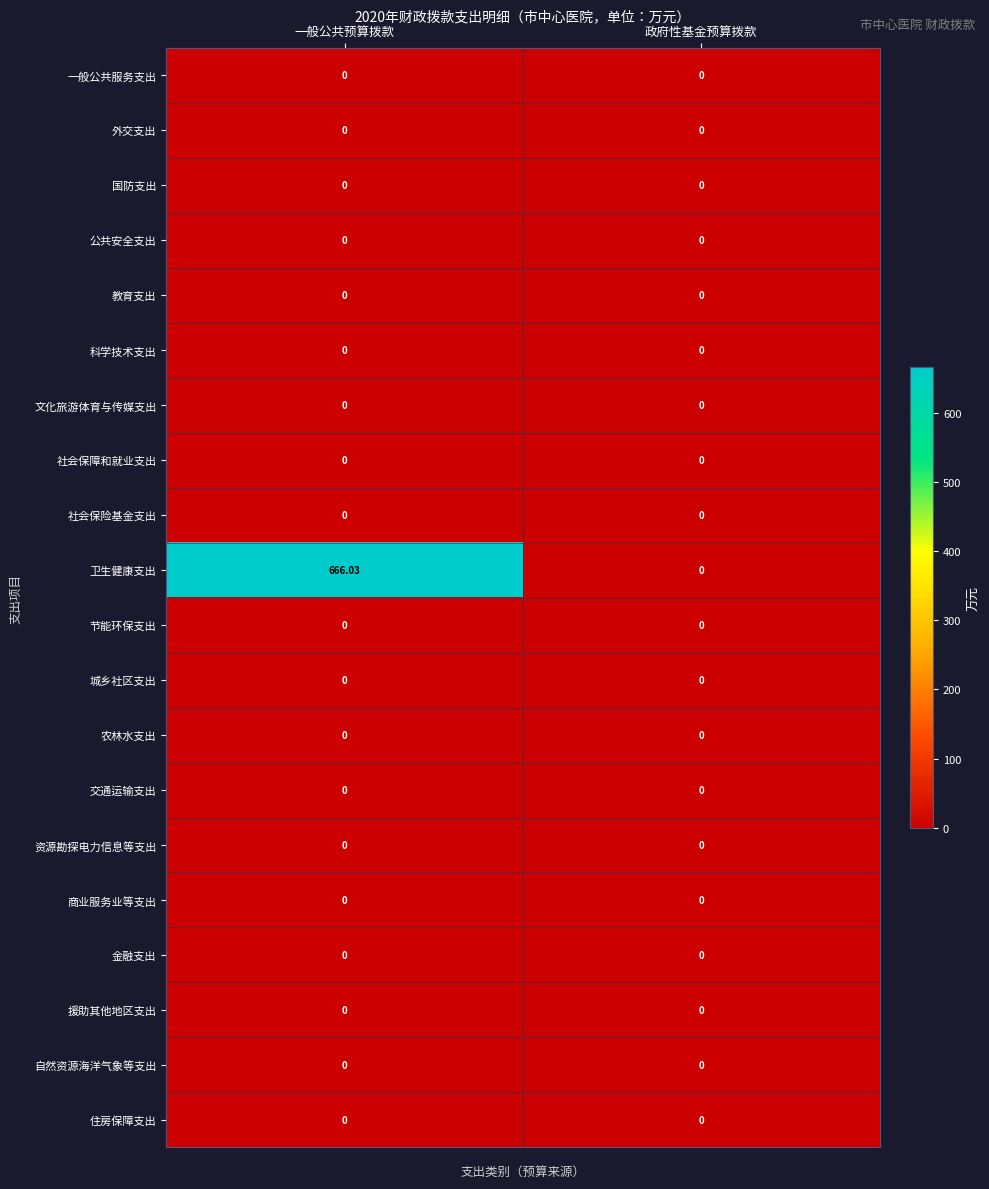

Which series has the largest total across all categories?

卫生健康支出